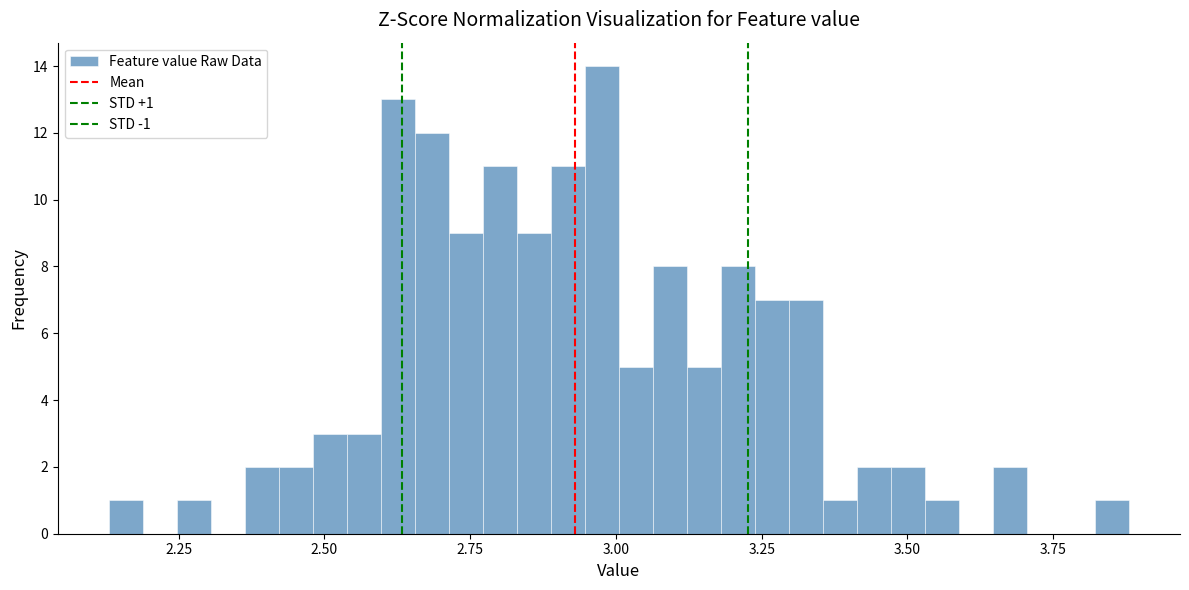

Around what value on the x-axis is the tallest bar? Give the approximate position of its centre, as read against the axis.

3.00